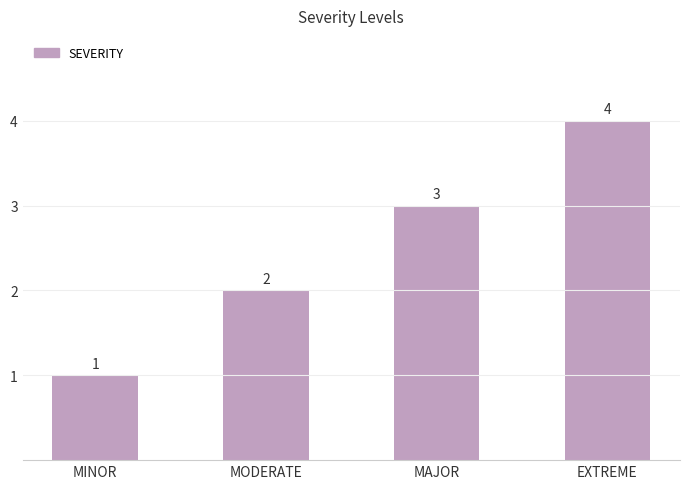

How many values are below 3?

2